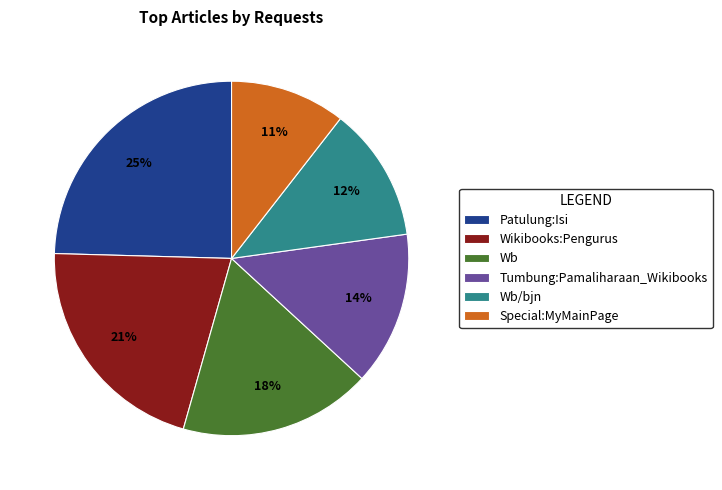

Do Wb/bjn and Patulung:Isi together represent more than half of the pie?

No